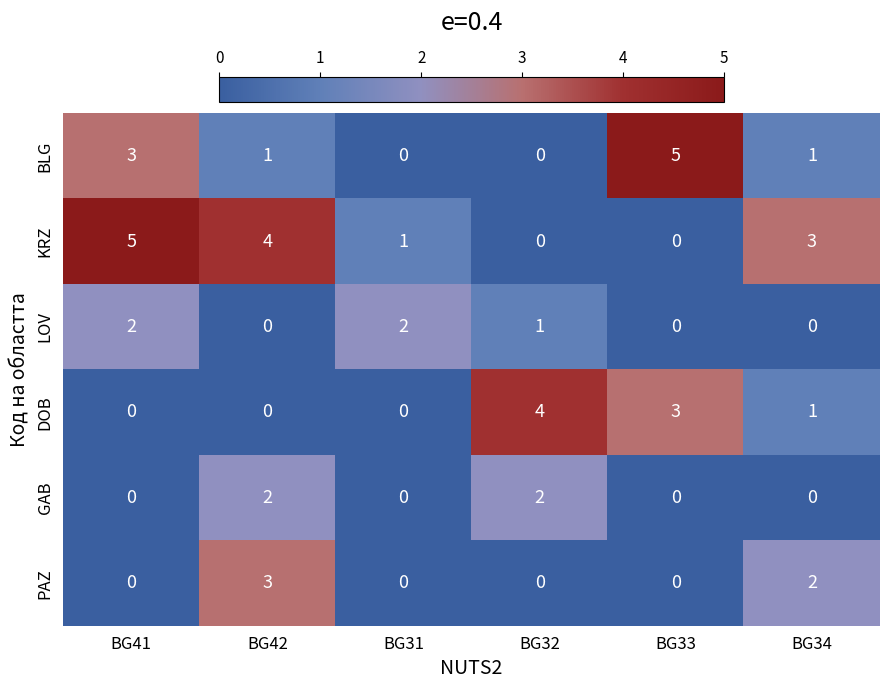

Is it true that DOB equals 4 at BG32?

True